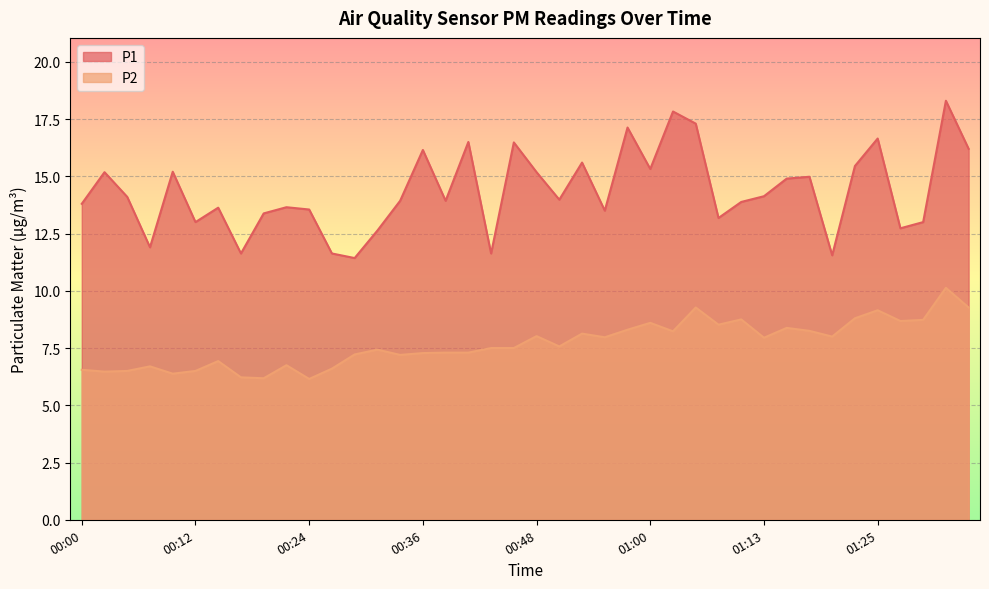

What is the value of the P2 point at the 34th from the left?

8.0